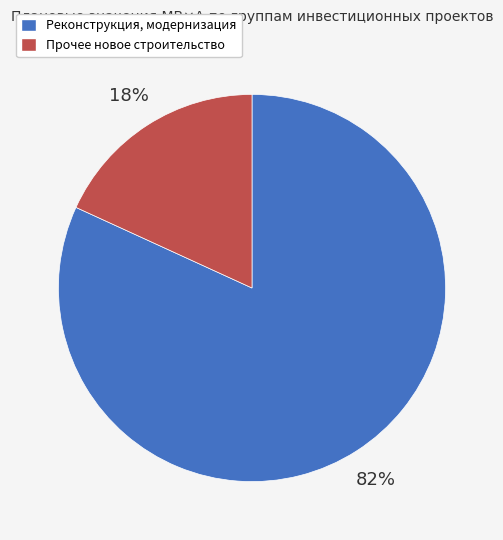

Does any single category account for the majority?

Yes